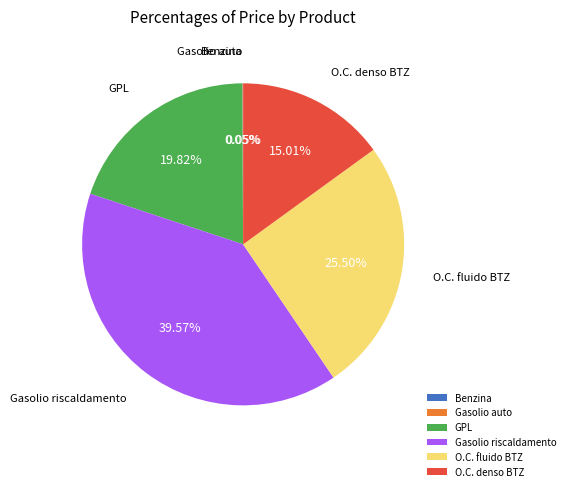

Is the sum of GPL and Gasolio riscaldamento greater than half?

Yes